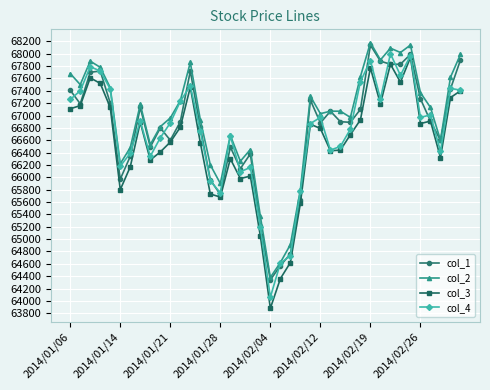

What is the value of the col_3 point at the 2nd from the left?

67160